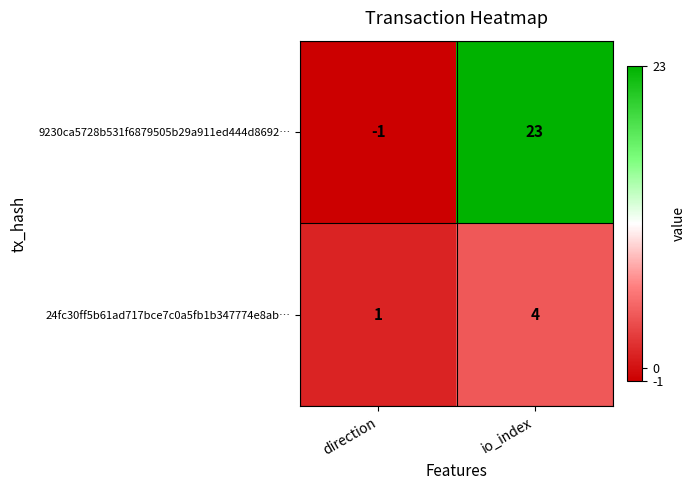

Rank the series by their maximum value, from lowest to highest.

24fc30ff5b61ad717bce7c0a5fb1b347774e8ab…, 9230ca5728b531f6879505b29a911ed444d8692…